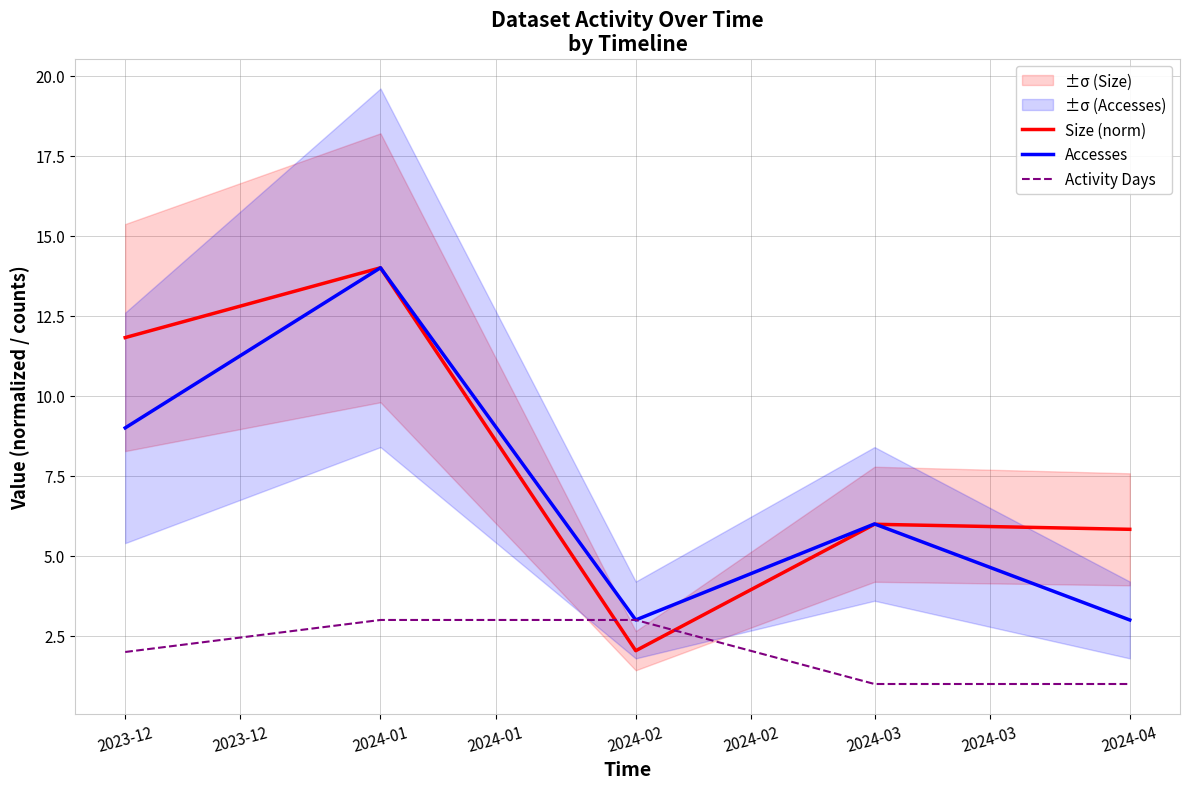

In Size (norm), how many points are higher than both neighbors (excluding endpoints)?

2